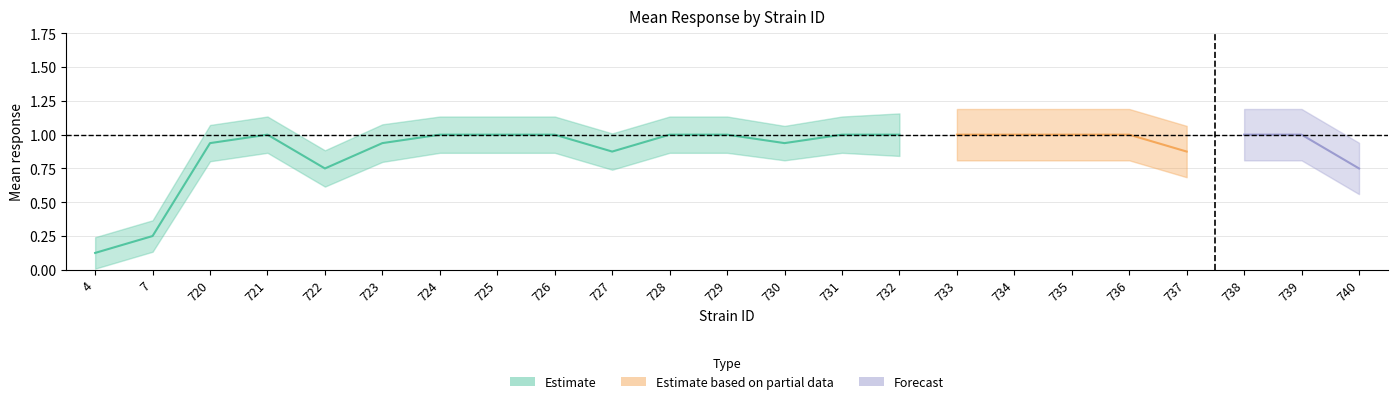

Which has a higher value, 740 or 728?

728